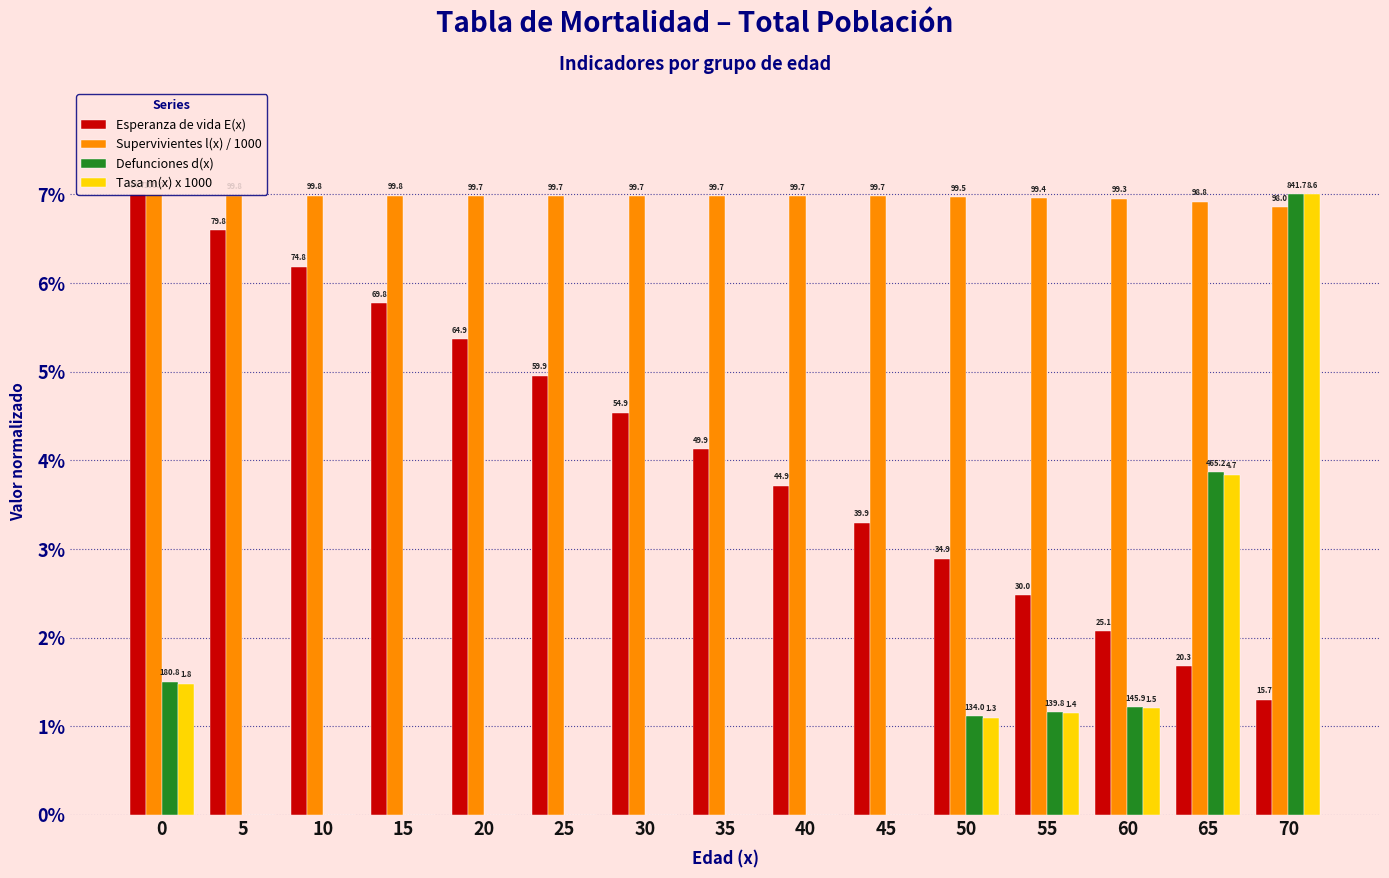

Does the chart contain stacked bars?

No